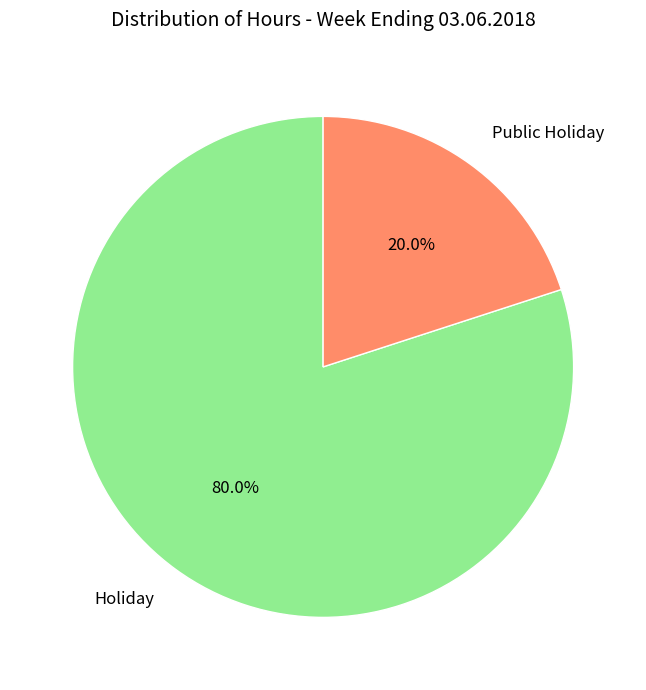

Rank the categories by value from highest to lowest.

Holiday, Public Holiday